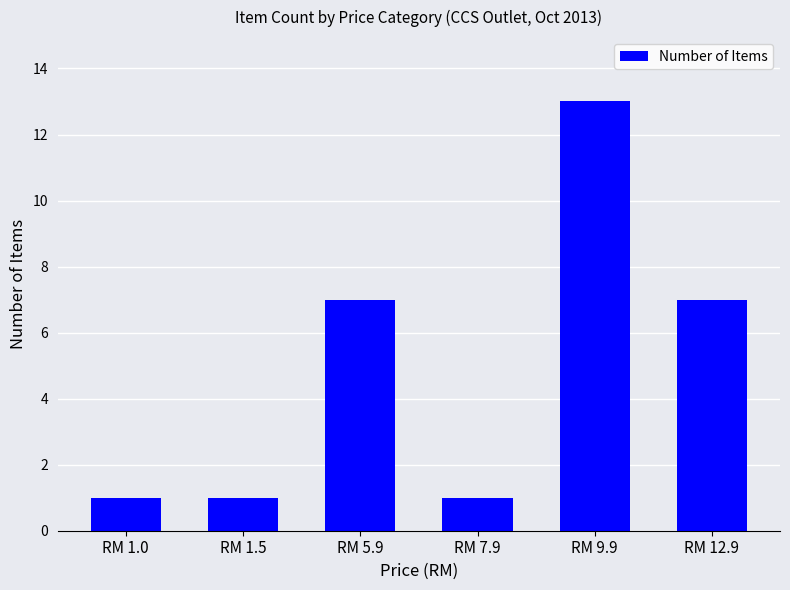

What is the change in value from RM 5.9 to RM 9.9?

+6